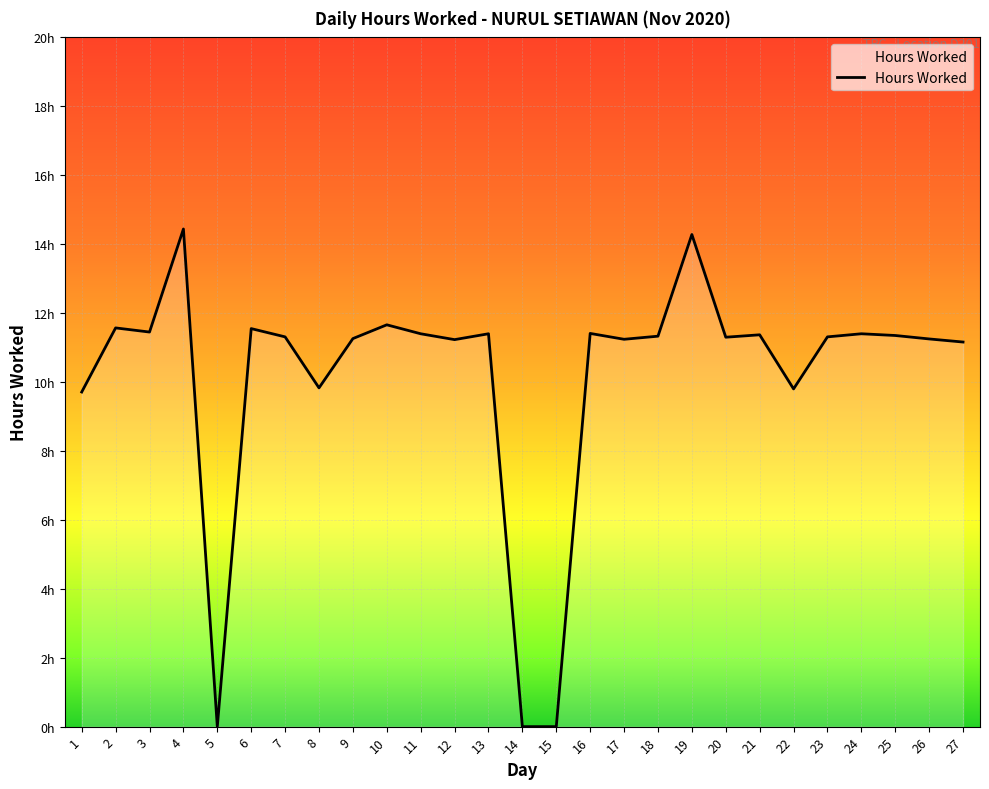

Reading left to right, transcribe all the data shown in this chart.

9.7	11.6	11.4	14.4	0.0	11.6	11.3	9.8	11.3	11.7	11.4	11.2	11.4	0.0	0.0	11.4	11.2	11.3	14.3	11.3	11.4	9.8	11.3	11.4	11.3	11.2	11.2